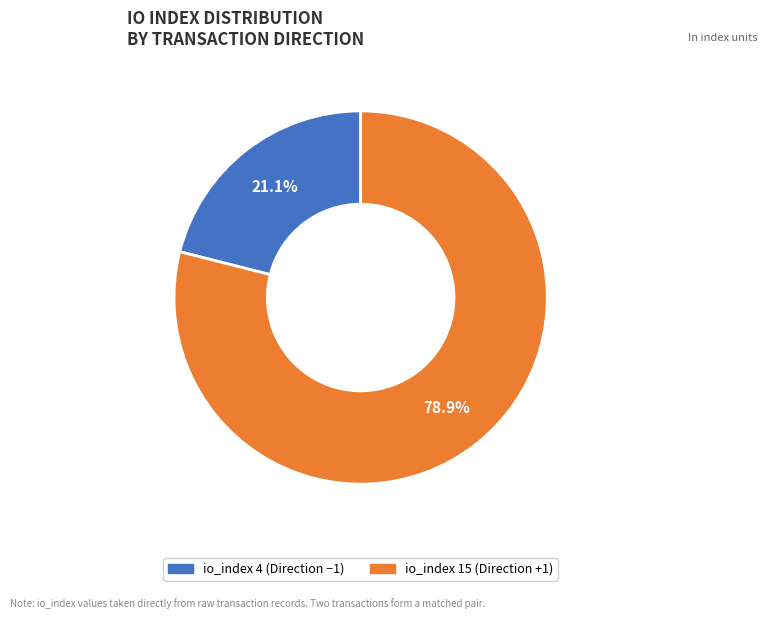

Is there any slice that represents more than half of the pie?

Yes